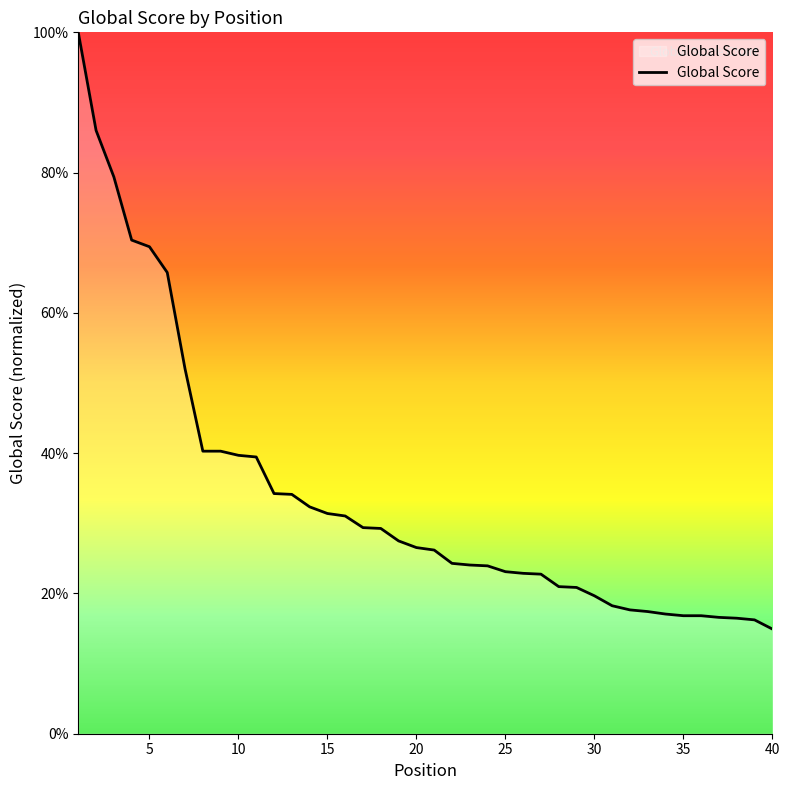

What is the greatest value displayed?

100.0